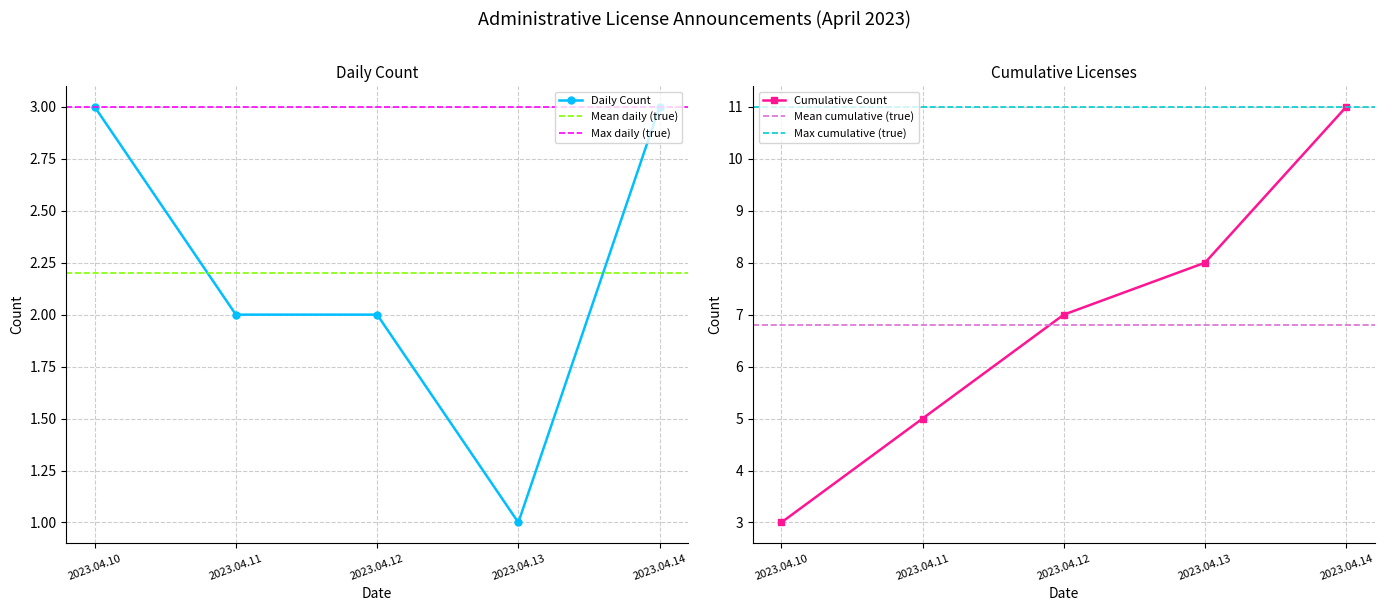

What is the difference between the maximum and minimum values in the Daily Count series?

2